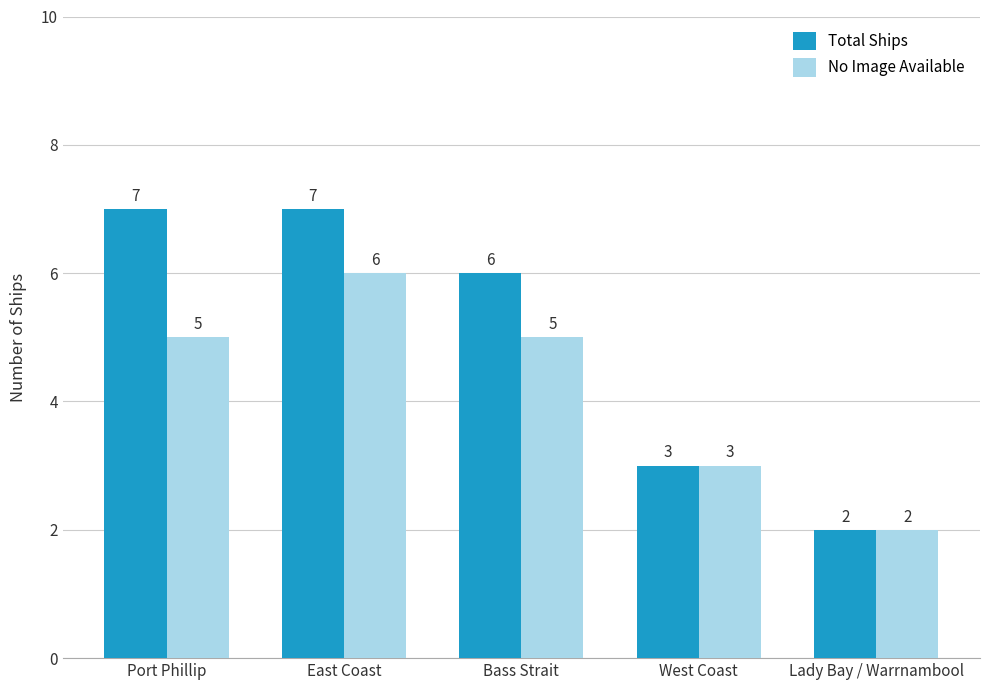

At how many categories does at least one series exceed 4?

3